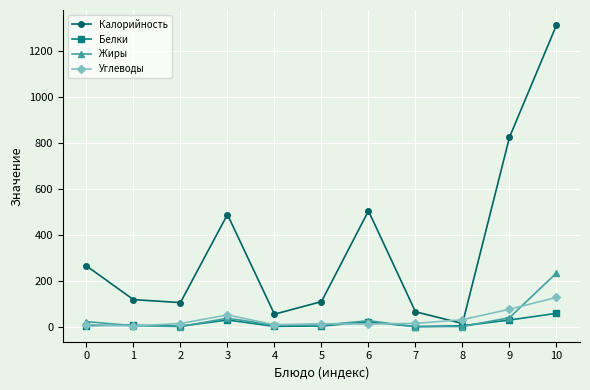

What is the difference between the highest and lowest values at 5?

106.2